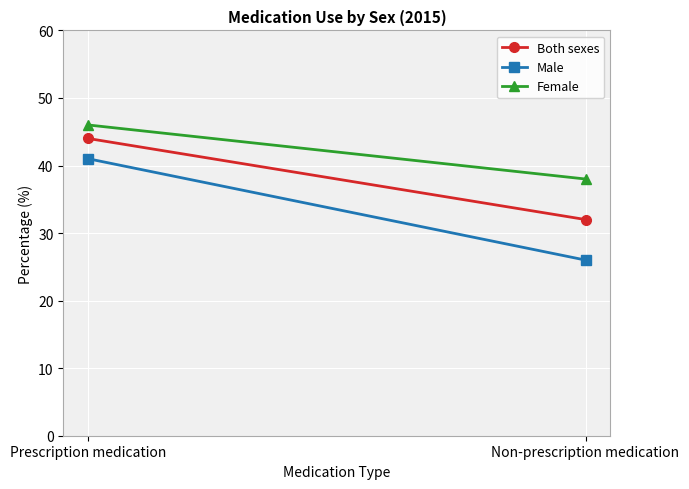

How many lines are shown in the chart?

3